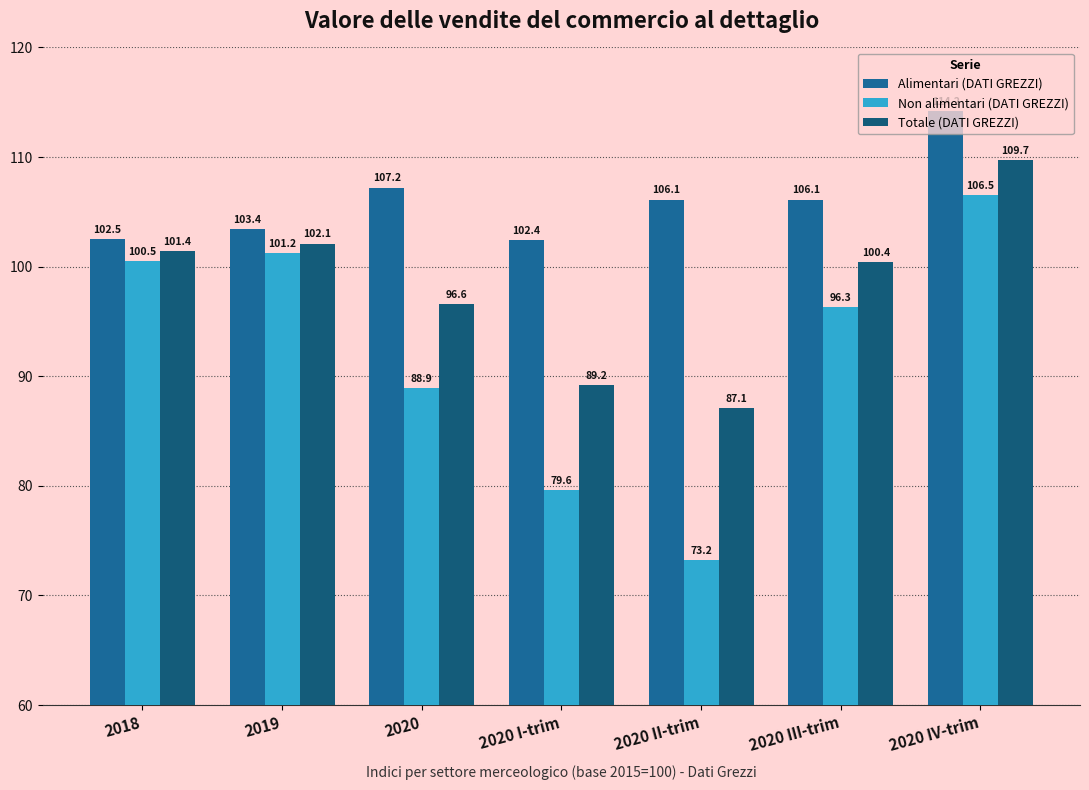

What is the total value across all series at 2020 III-trim?

302.8